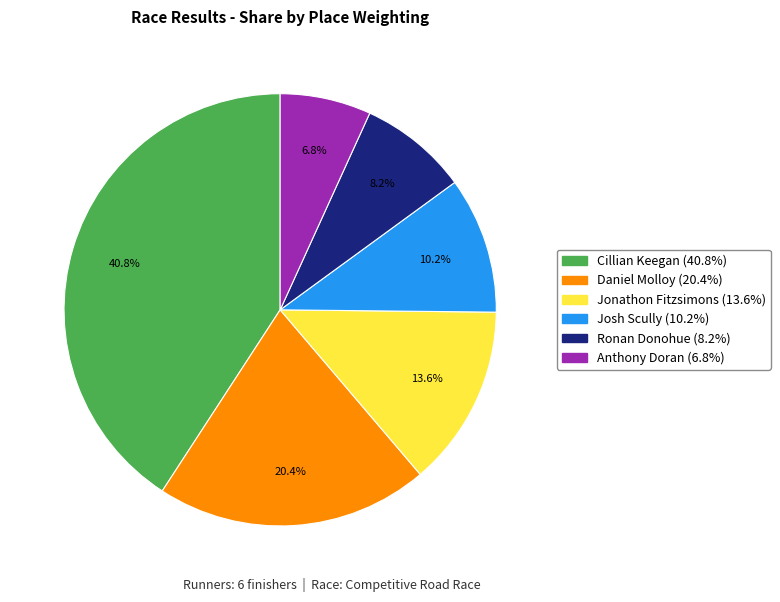

To the nearest percent, what percentage of the pie is Josh Scully?

10%